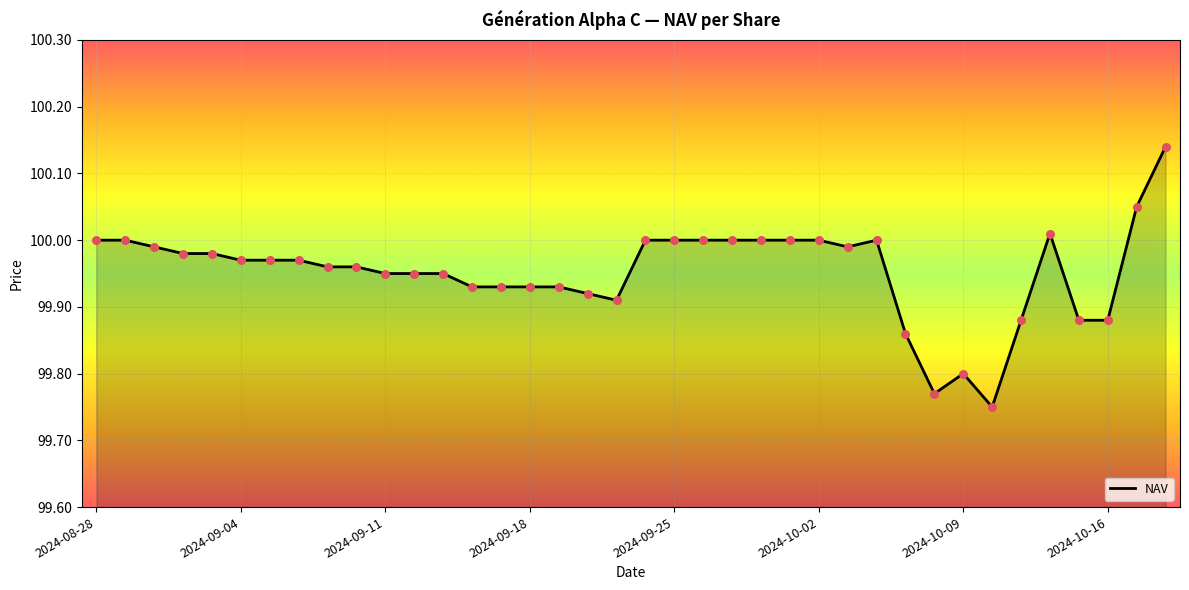

What is the difference between the maximum and minimum values?

0.4